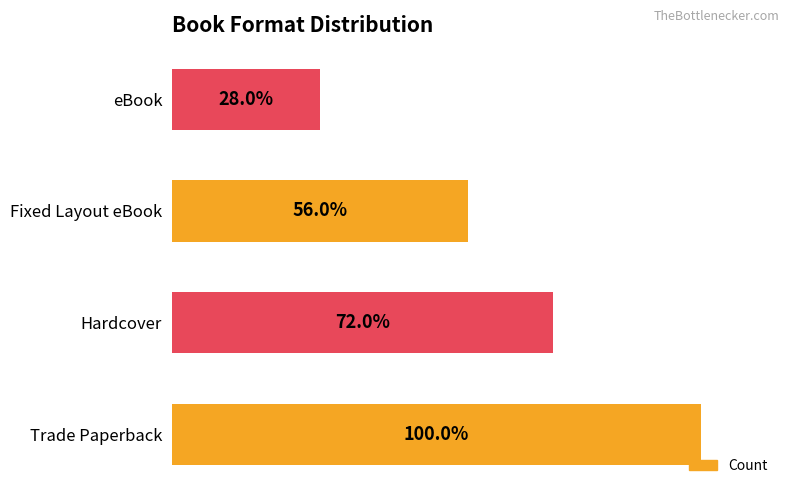

Does the chart contain any negative values?

No